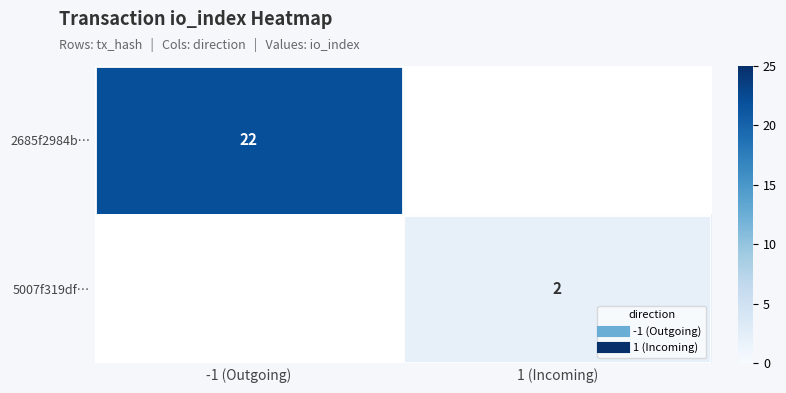

Rank the series by their average value, from highest to lowest.

2685f2984b…, 5007f319df…